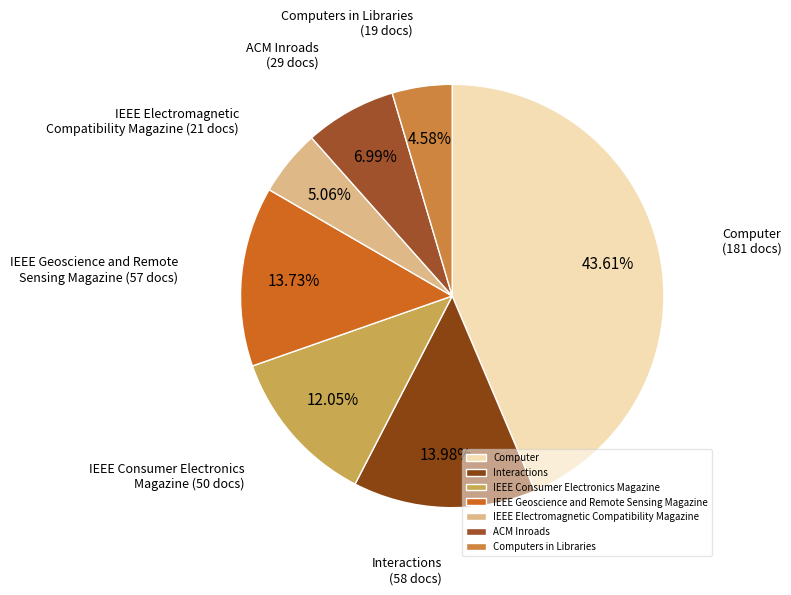

To the nearest percent, what is the difference between the Computer and IEEE Electromagnetic Compatibility Magazine slice percentages?

39%